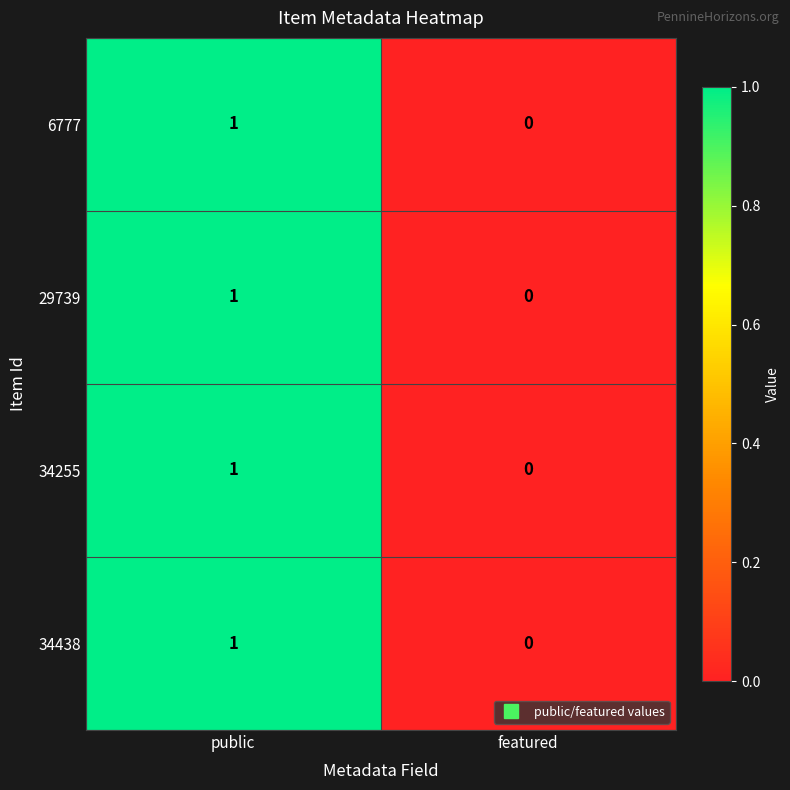

Rank the categories by 34438 value from highest to lowest.

public, featured